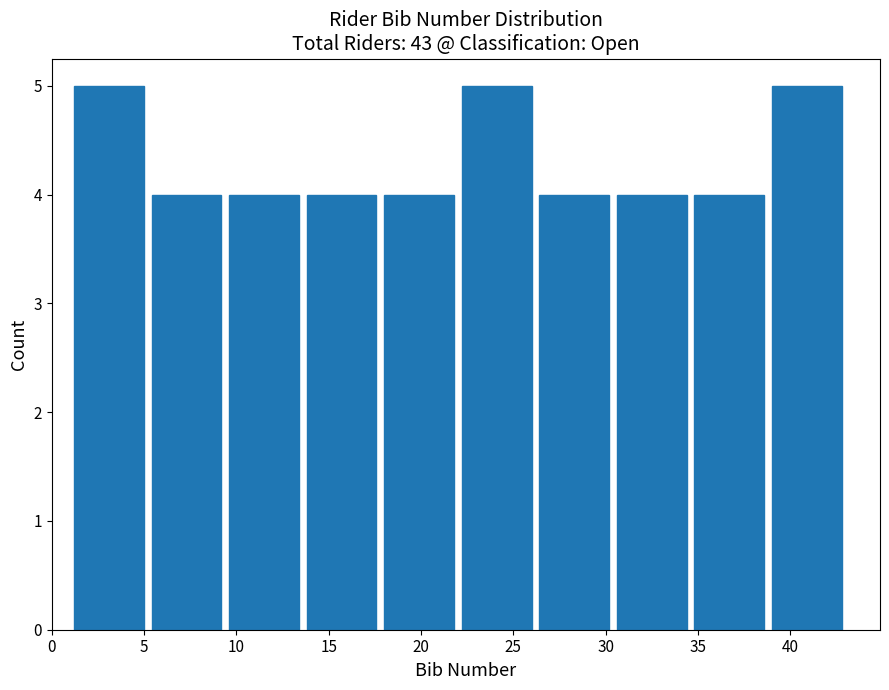

Reading left to right, transcribe this chart: for each bar, give the range it covers on the x-axis and its height. Neither the bar edges nor the heights are printed on the chart, so give them approximately, as read against the axes.

1.0 to 5.2: 5
5.2 to 9.4: 4
9.4 to 13.6: 4
13.6 to 17.8: 4
17.8 to 22.0: 4
22.0 to 26.2: 5
26.2 to 30.4: 4
30.4 to 34.6: 4
34.6 to 38.8: 4
38.8 to 43.0: 5